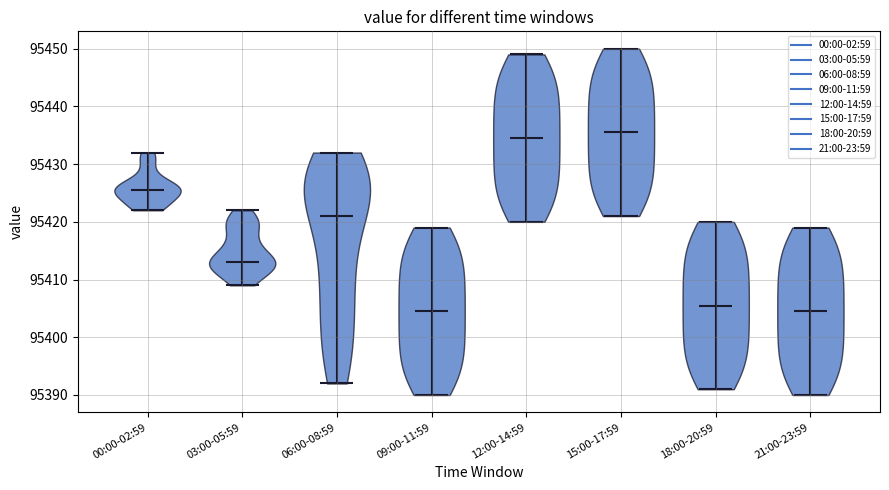

What is the highest point the violin for 03:00-05:59 reaches on the y-axis? The values are not printed on the chart, so give them approximately, as read against the axis.

95422